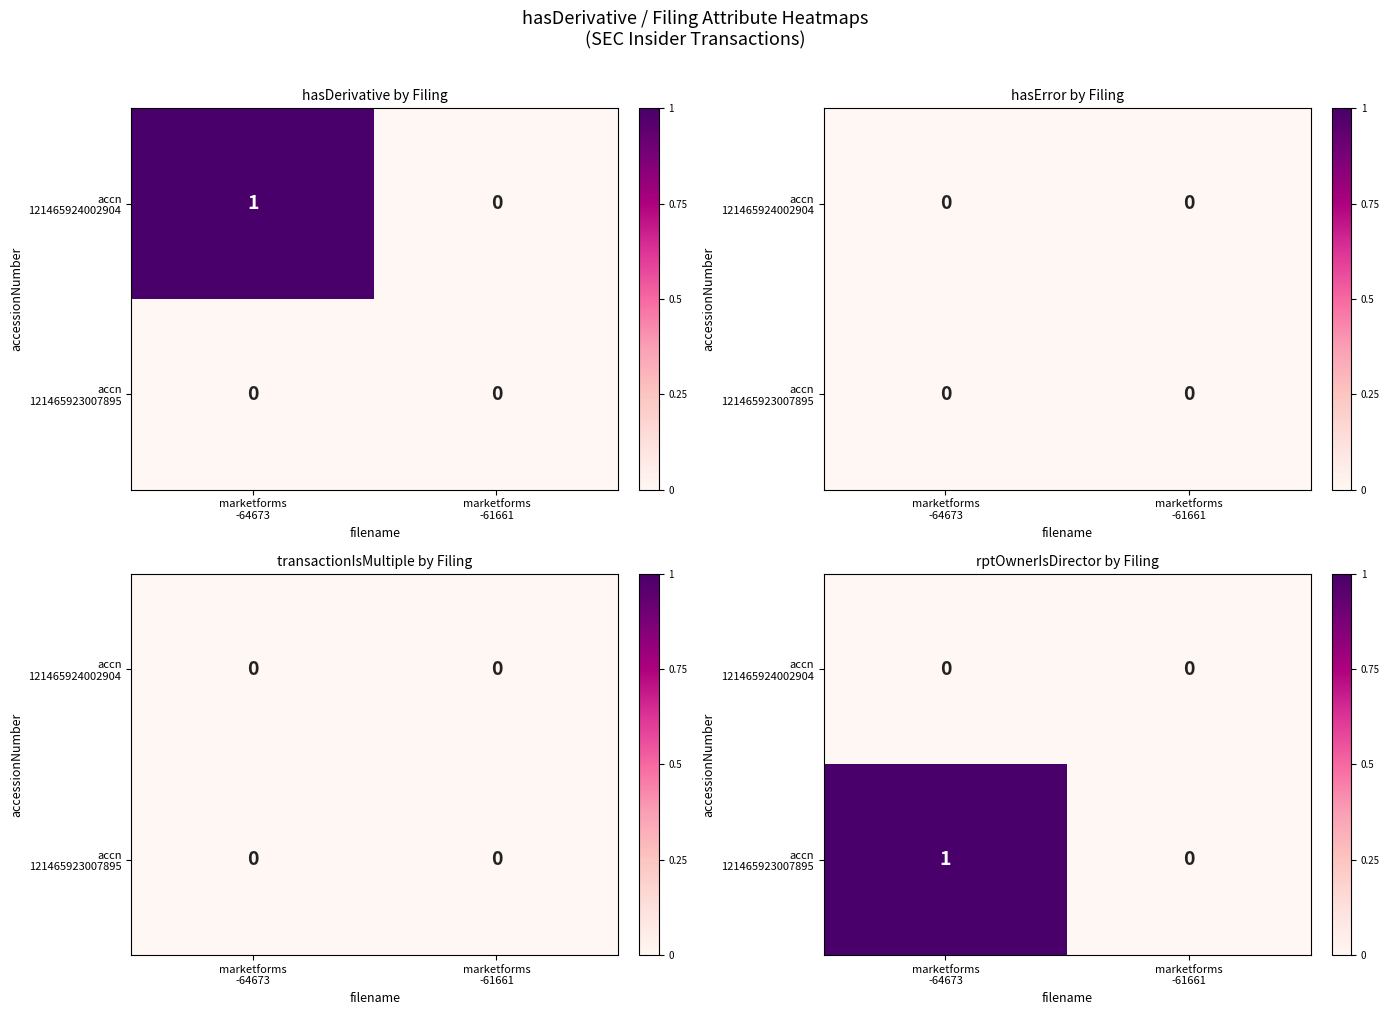

At which category is the sum across all series the highest?

marketforms
-64673